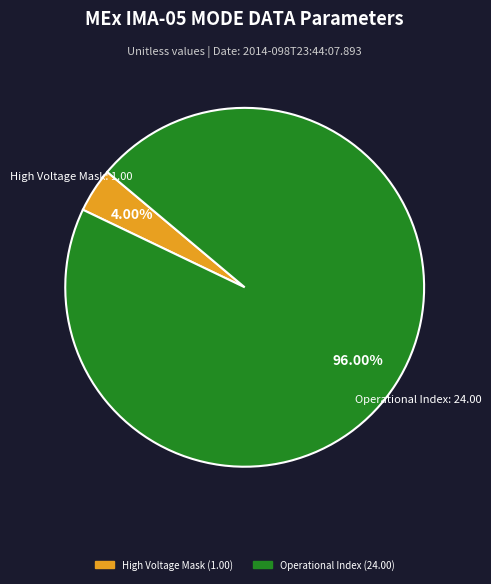

Is there a majority slice in this chart?

Yes